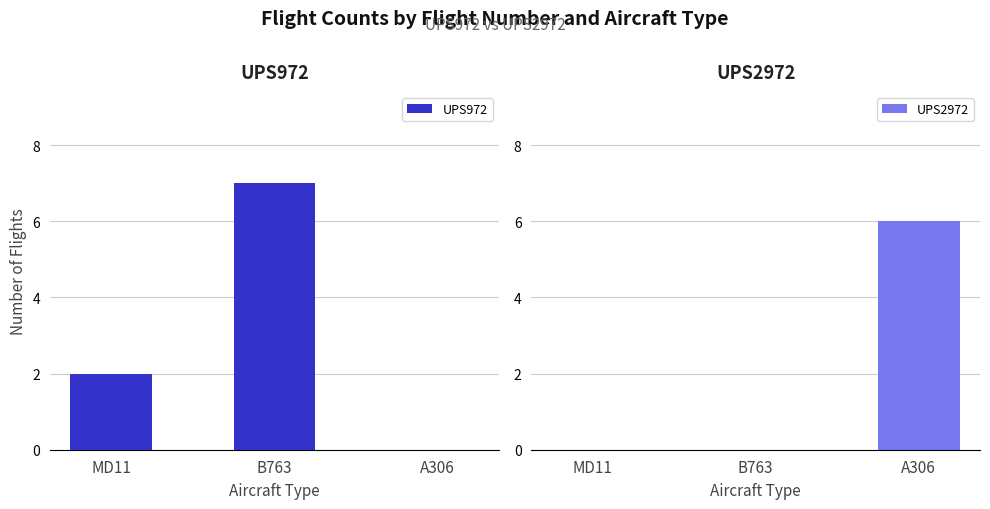

How many values in the UPS972 series exceed 2?

1